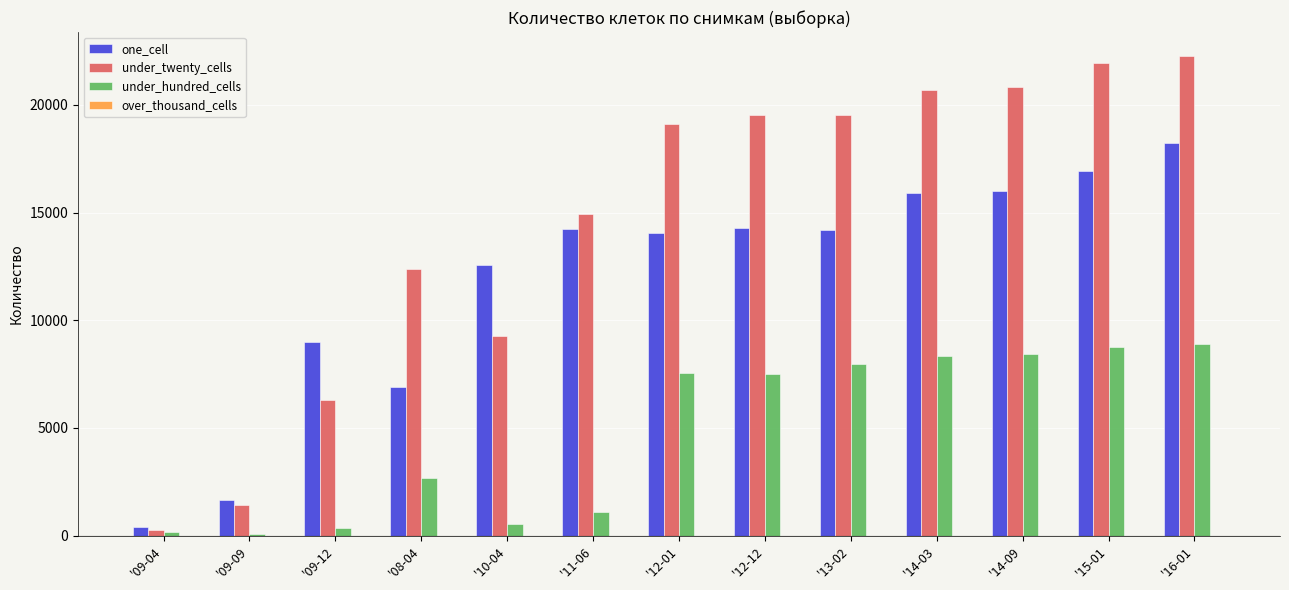

Which series has the largest total across all categories?

under_twenty_cells